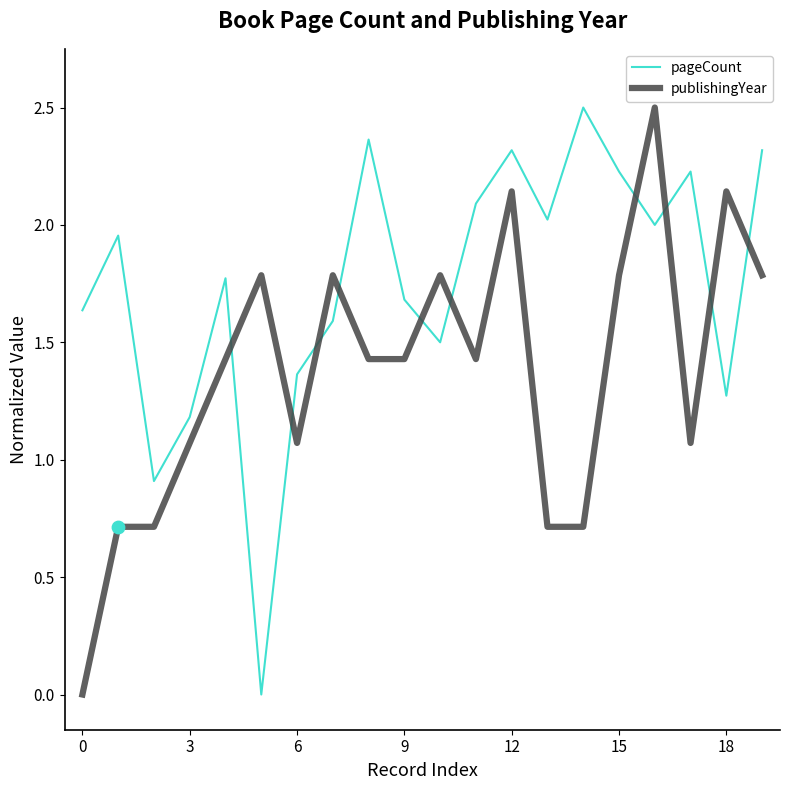

What are all the series names shown in the legend?

pageCount, publishingYear